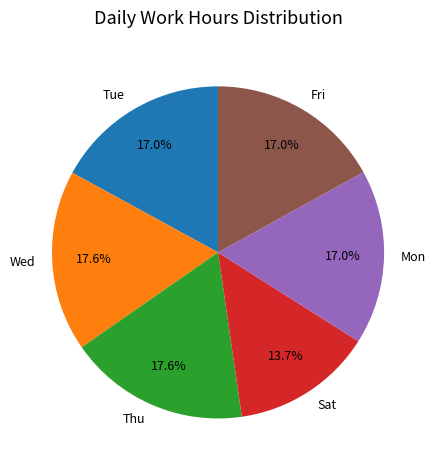

Approximately how many times larger is the value at Thu compared to Sat?

1.3